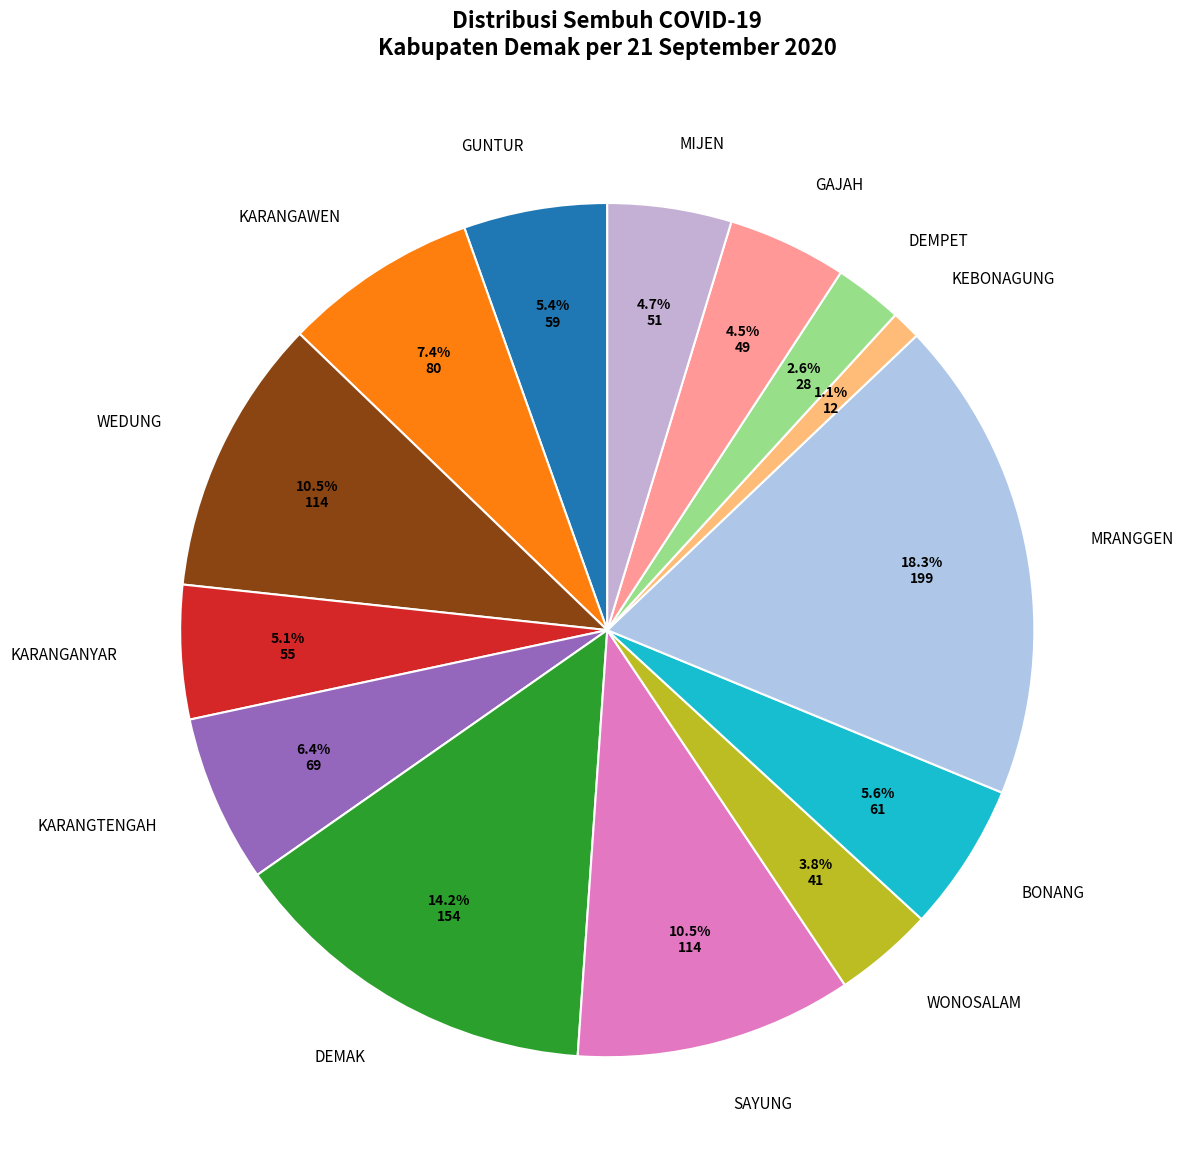

How many segments does this pie chart have?

14